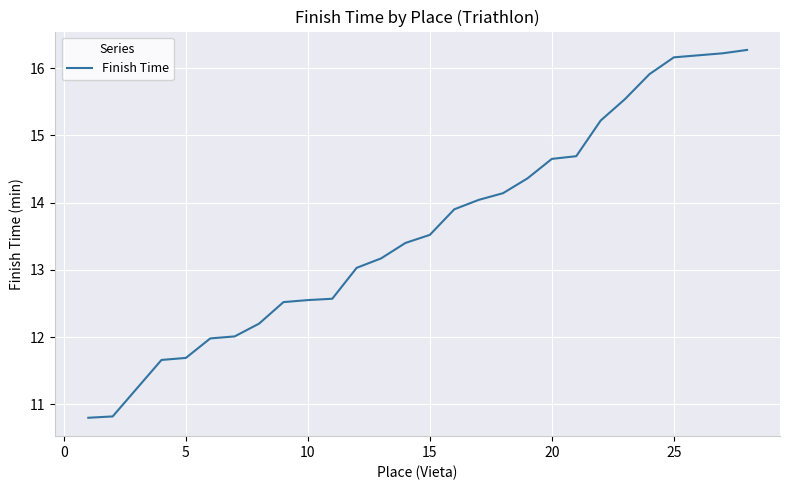

What is the smallest value displayed?

10.8